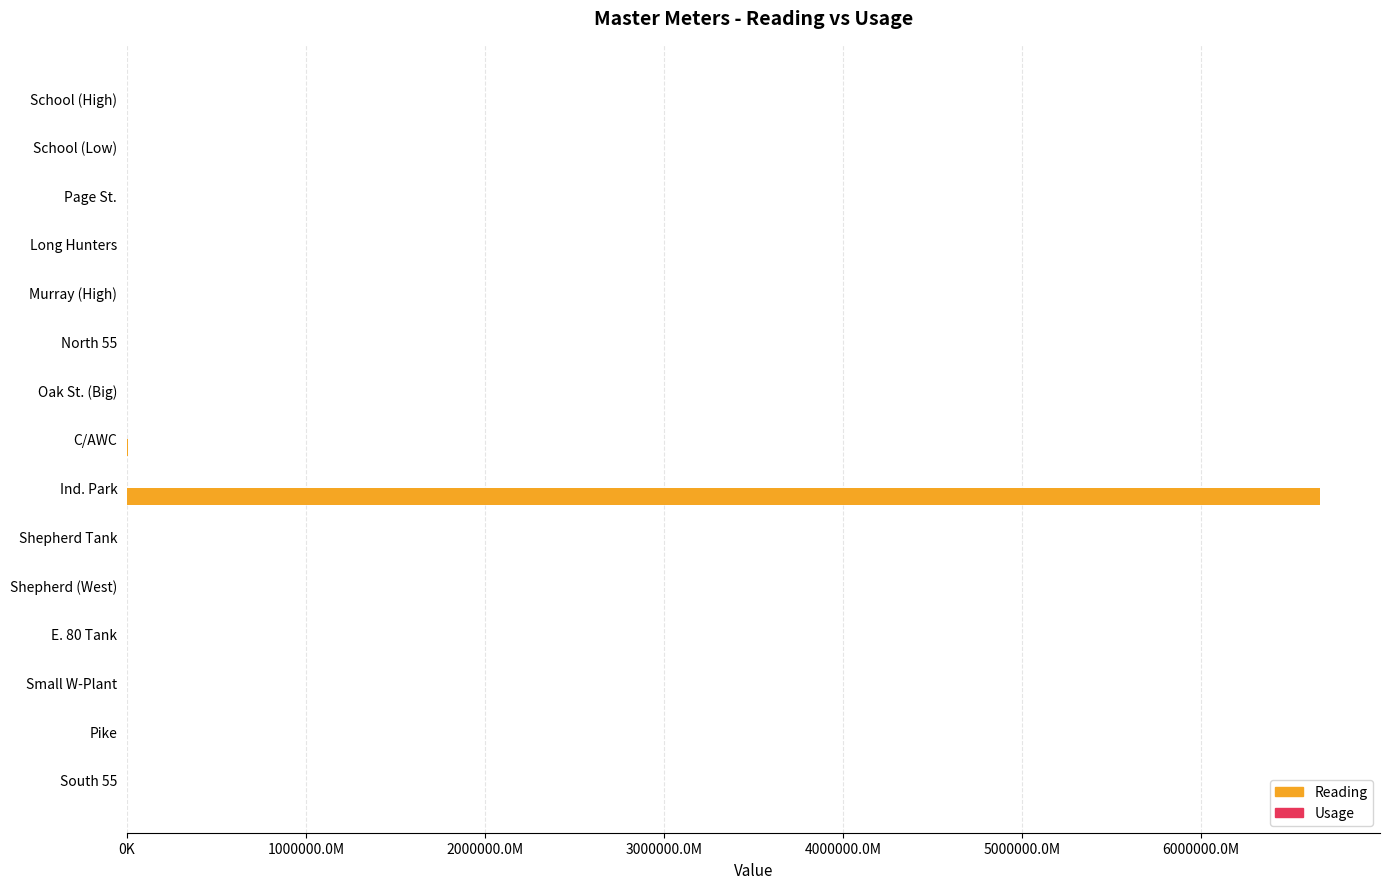

Count the number of categories in the chart.

15